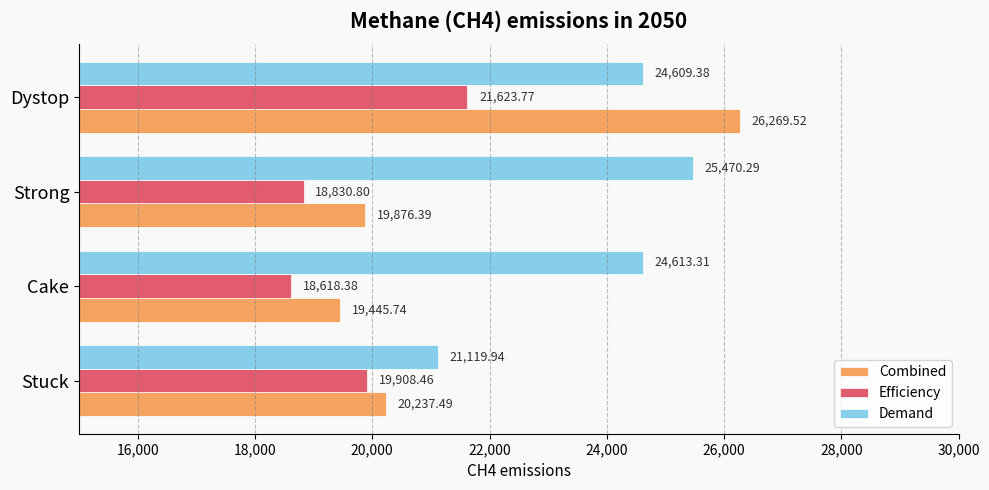

At which category is the sum across all series the highest?

Dystop